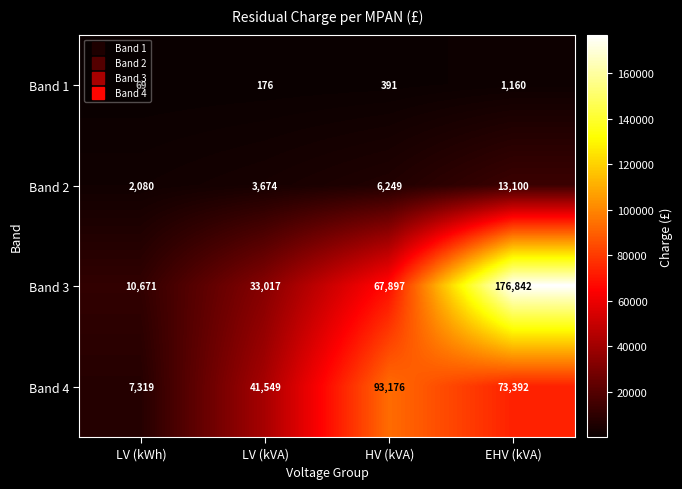

What is the approximate value of Band 3 at LV (kWh), to the nearest 100?

10700